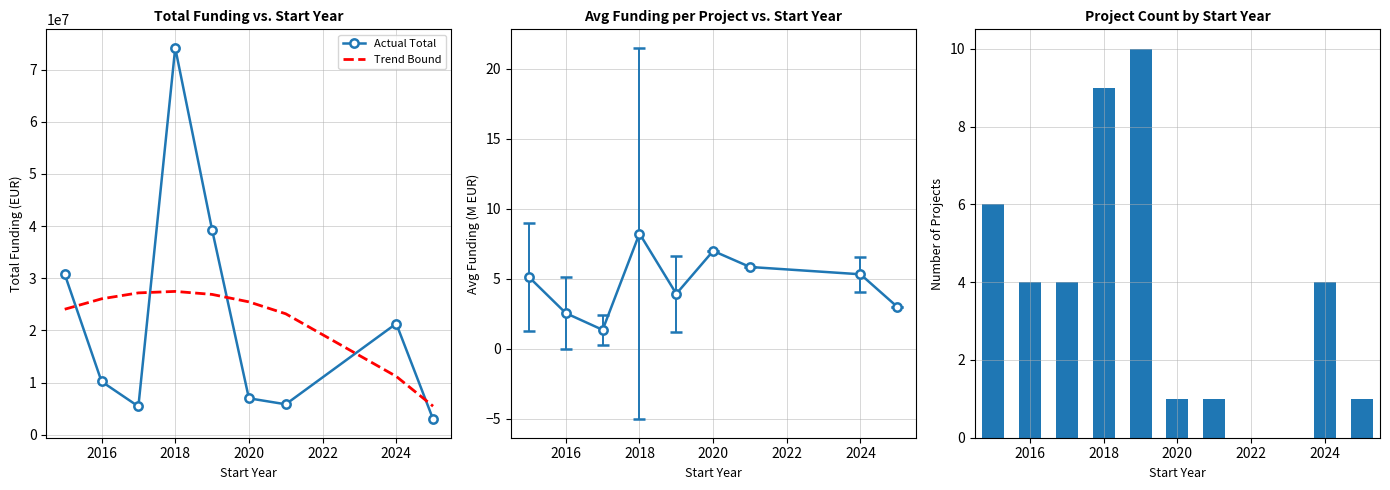

What is the sum of all Project Count values?

40.0